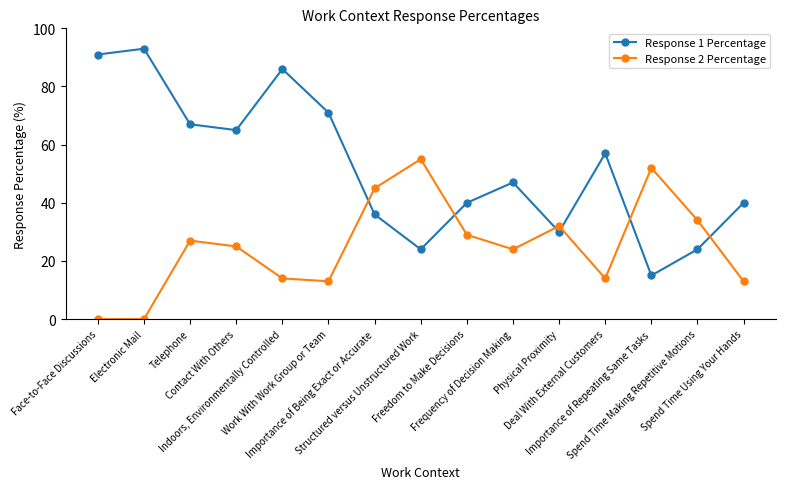

Count the number of categories in the chart.

15